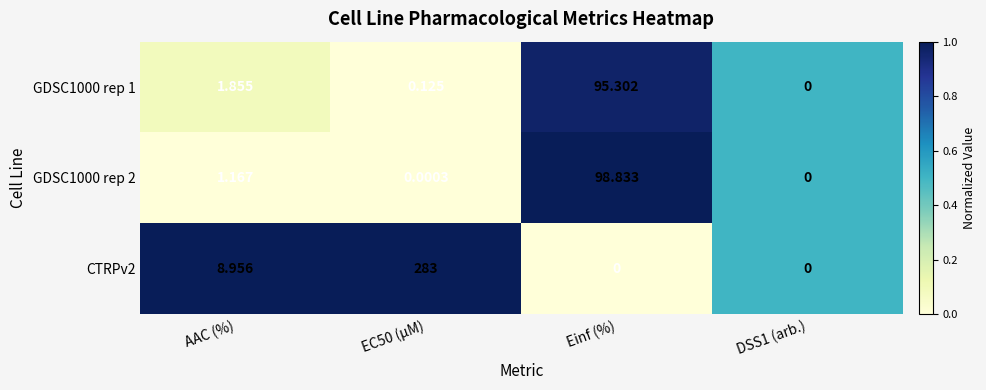

How many values in the CTRPv2 series are below 8?

2